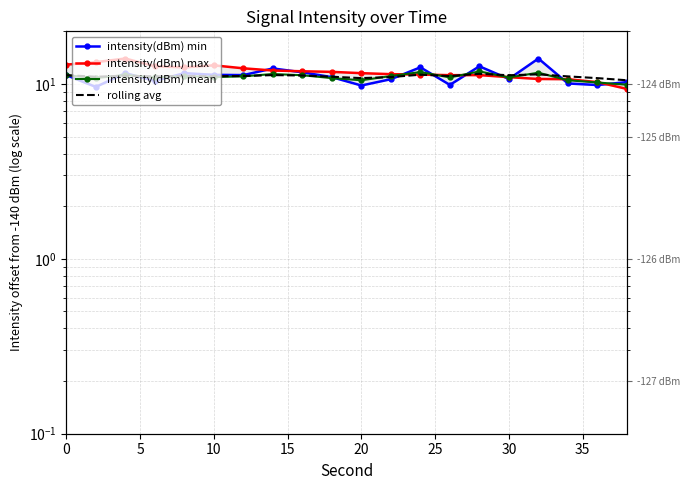

What is the average value of the intensity(dBm) max series?

11.7